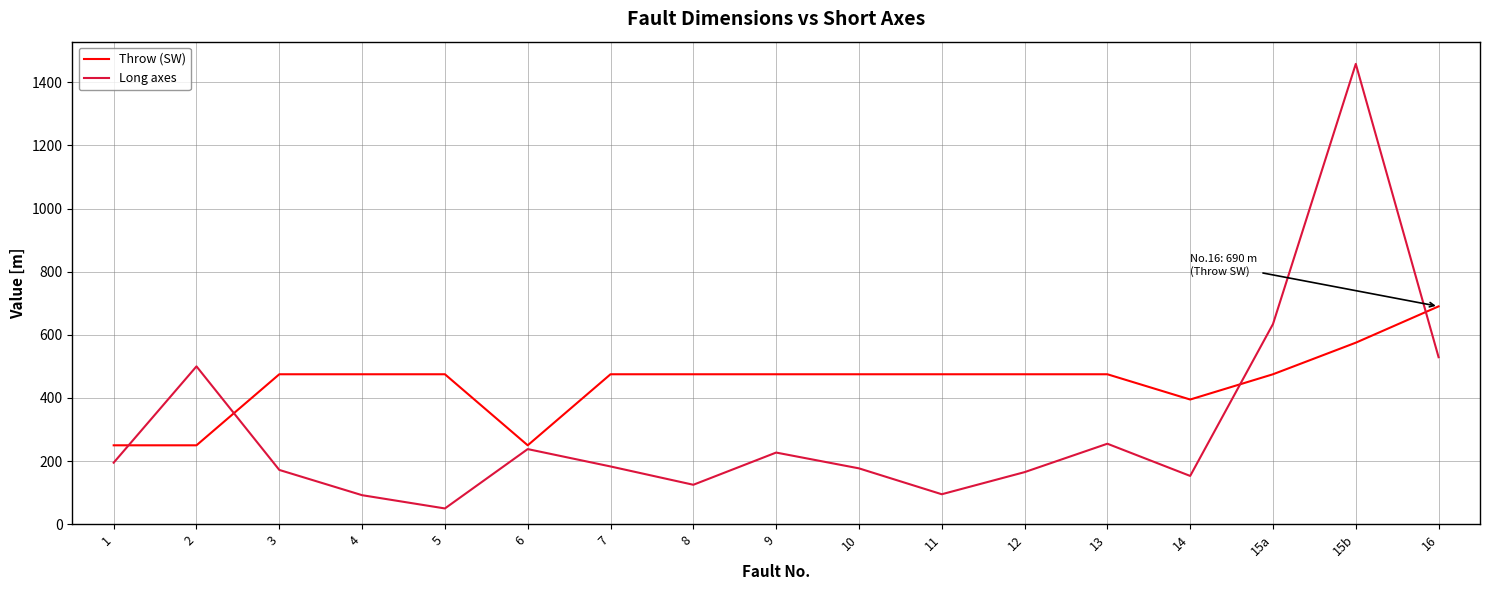

True or false: Long axes and Throw (SW) intersect in this chart.

True